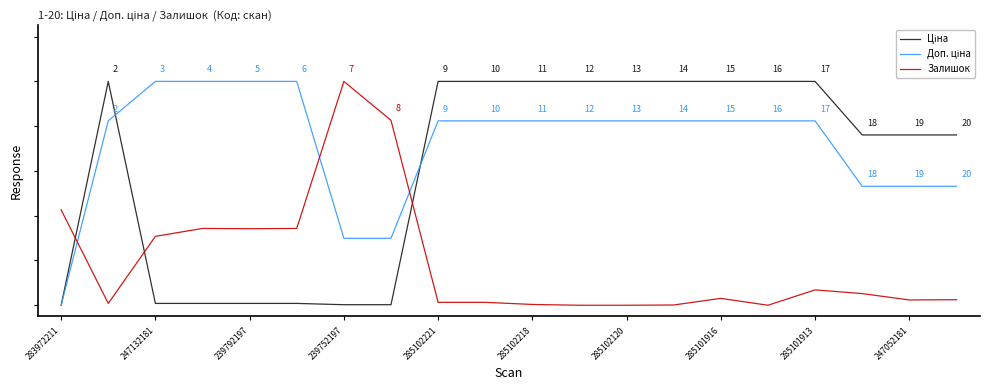

How many Доп. ціна values are between 0 and 1?

20